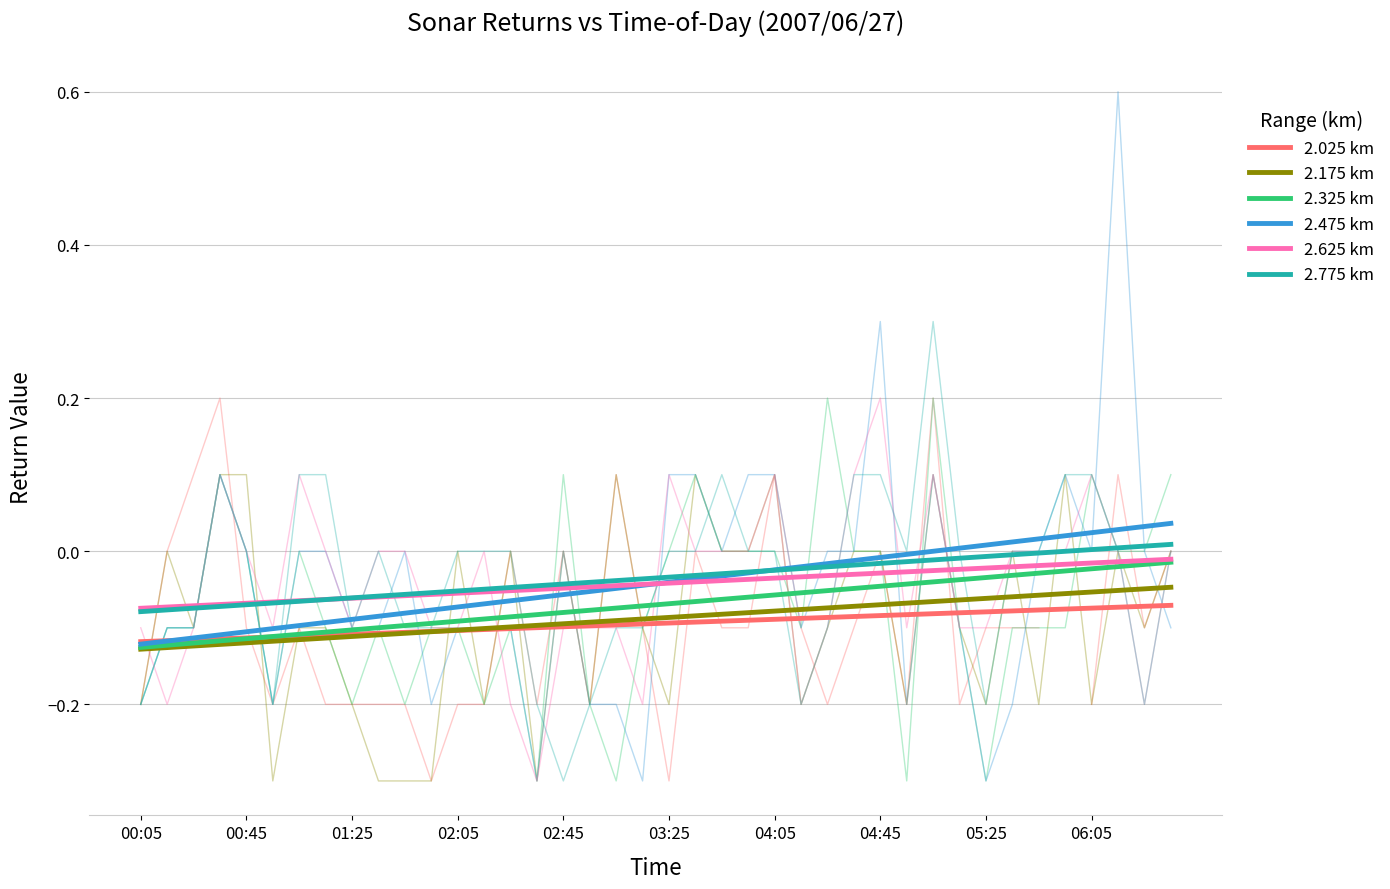

The value of 2.775 km at 14 is -0.1. True or false?

False